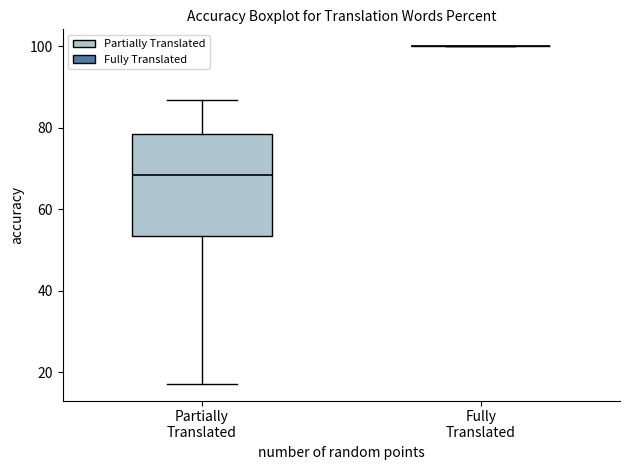

Reading left to right, read every box against the y-axis: the position of its median line, the range the box covers, and the ends of its whiskers. The values are not printed on the chart, so give them approximately, as read against the axis.

Partially Translated: median 68, box 54 to 78, whiskers 18 to 86
Fully Translated: box collapsed to a line at 100, whiskers 100 to 100